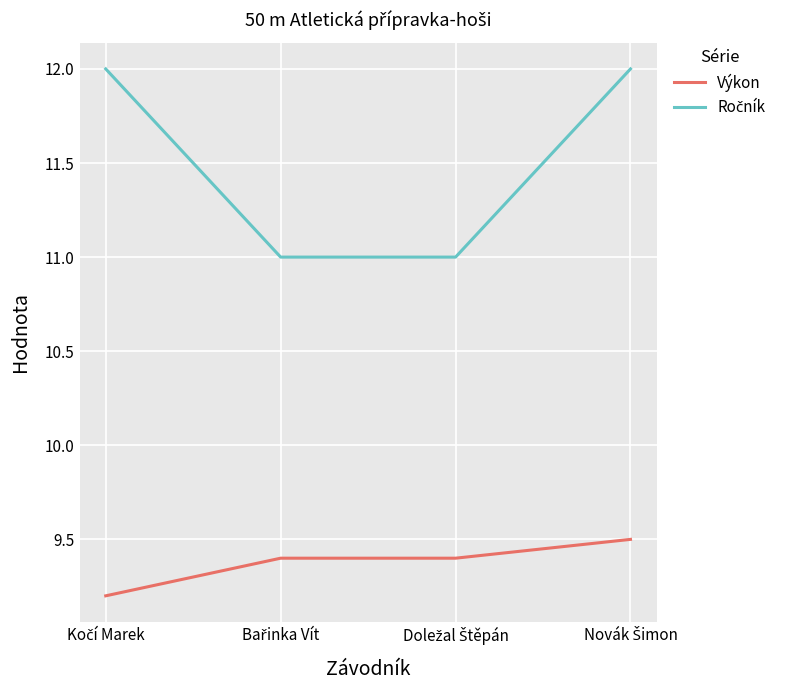

True or false: Výkon has more than 1 interior local peaks.

False